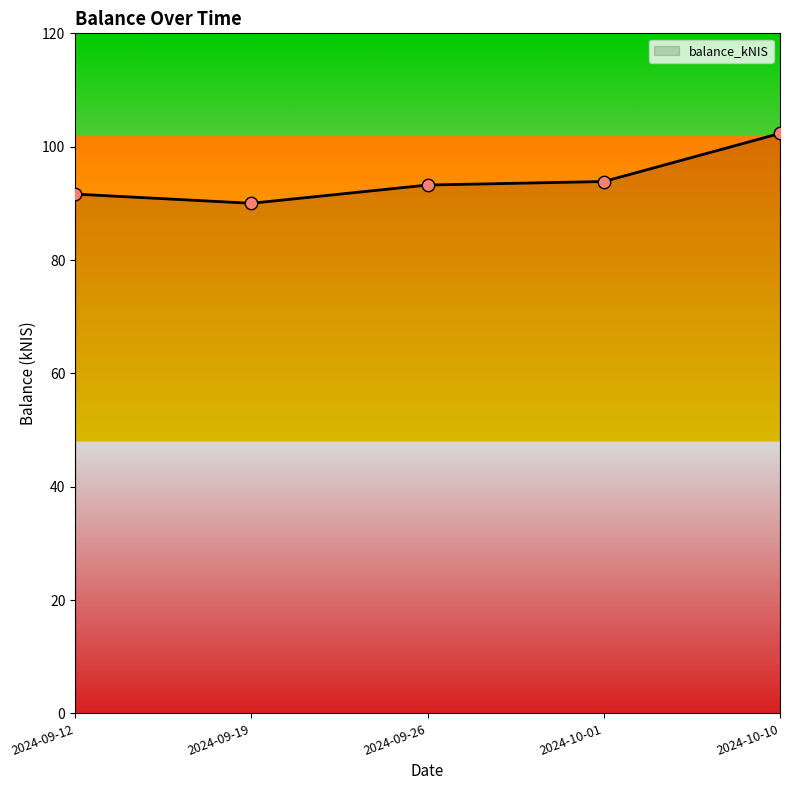

What is the change in value from 2024-09-19 to 2024-10-10?

+12.3